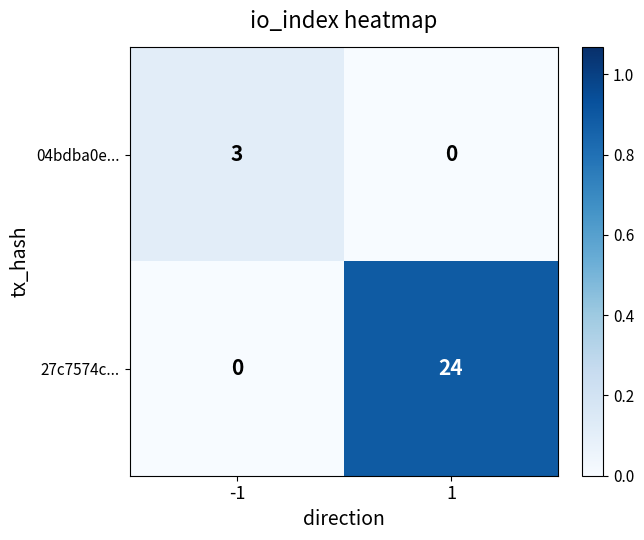

What is the average value of the 27c7574c... series?

12